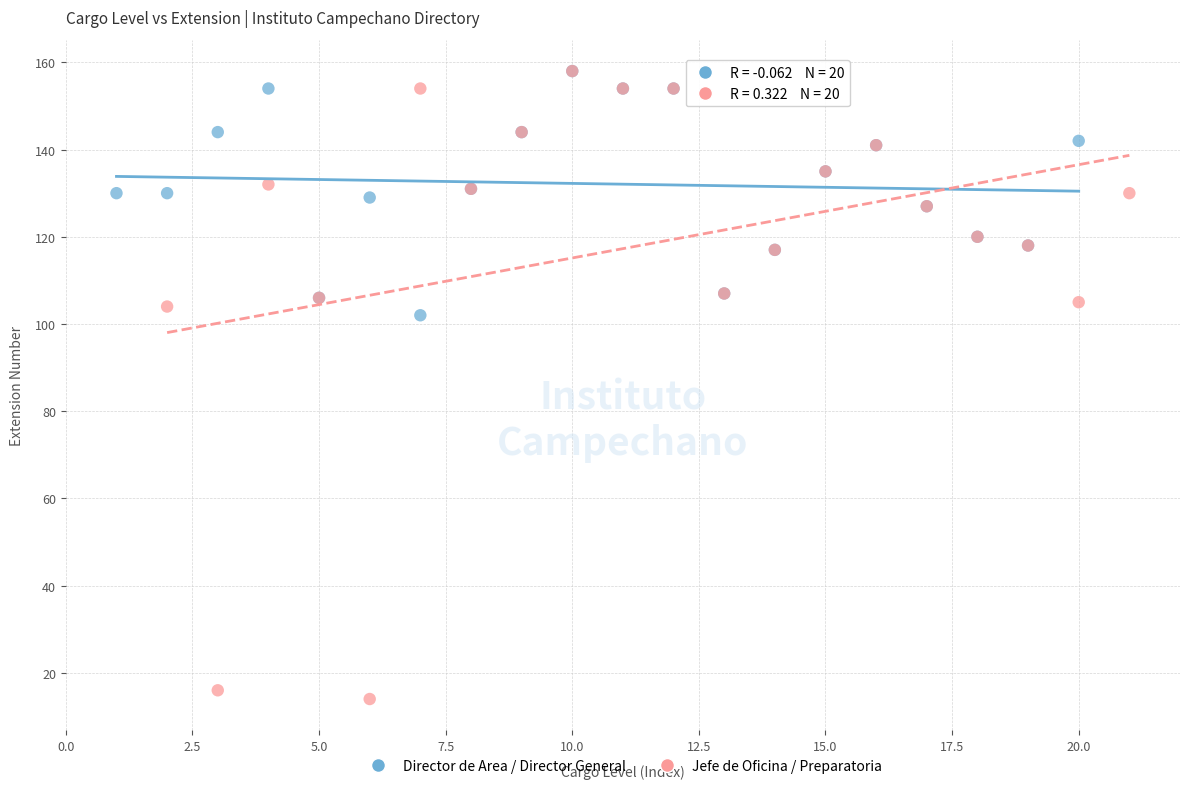

Which series reaches the minimum Y coordinate?

Jefe de Oficina / Preparatoria